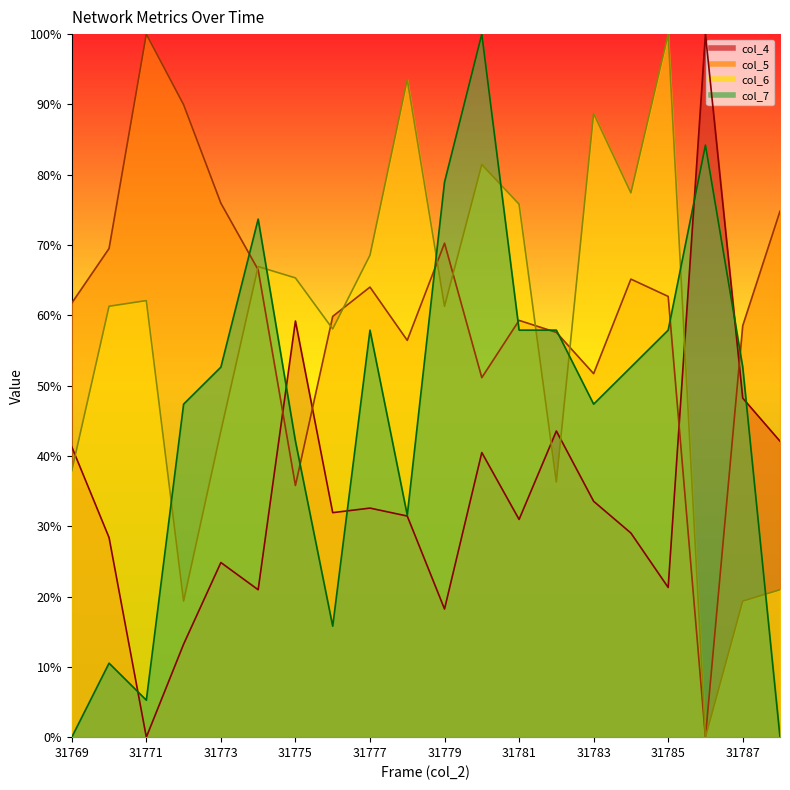

At 31780, list the series in order from largest to smallest.

col_7, col_6, col_5, col_4